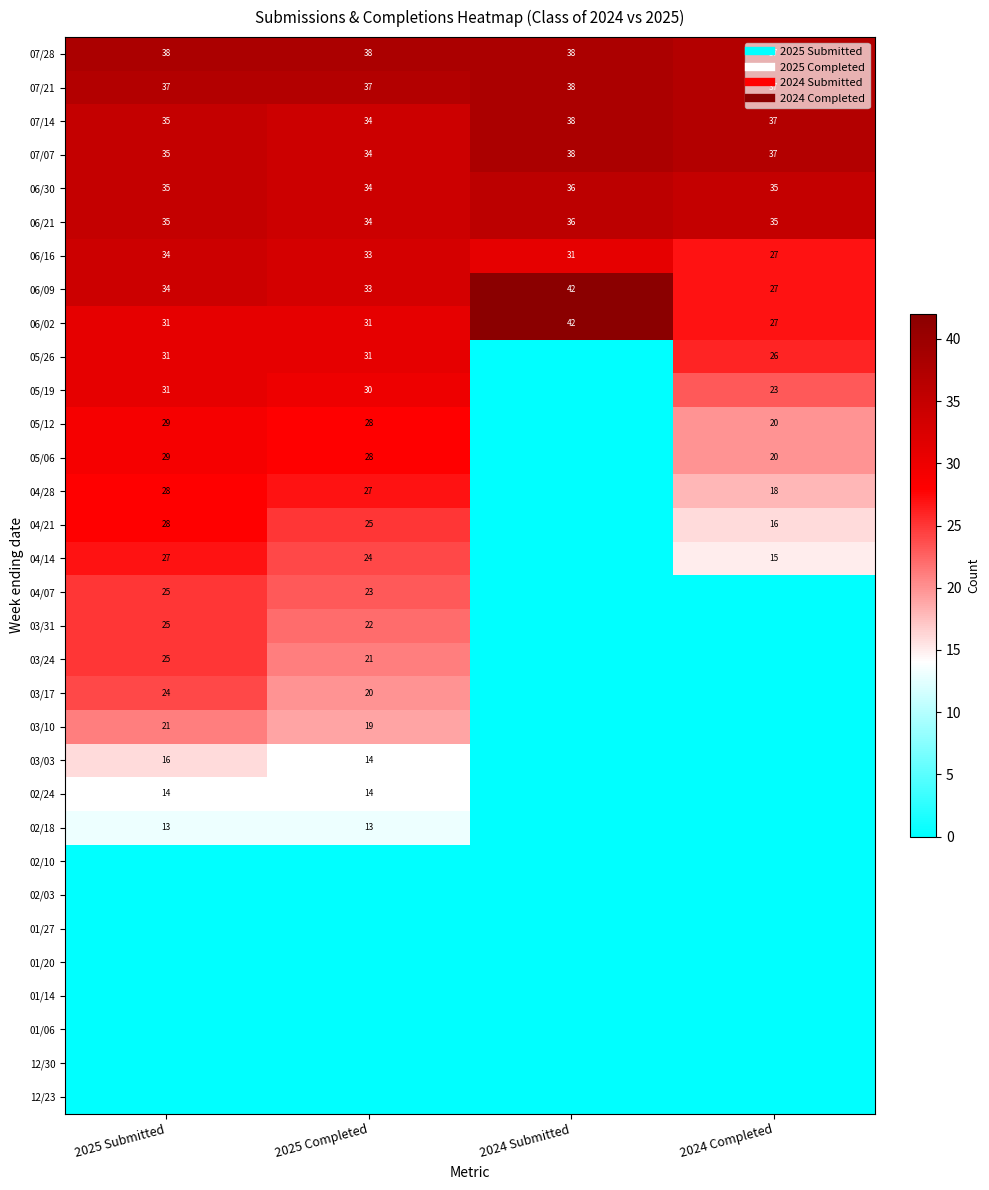

What is the total value across all series at 2024 Completed?

437